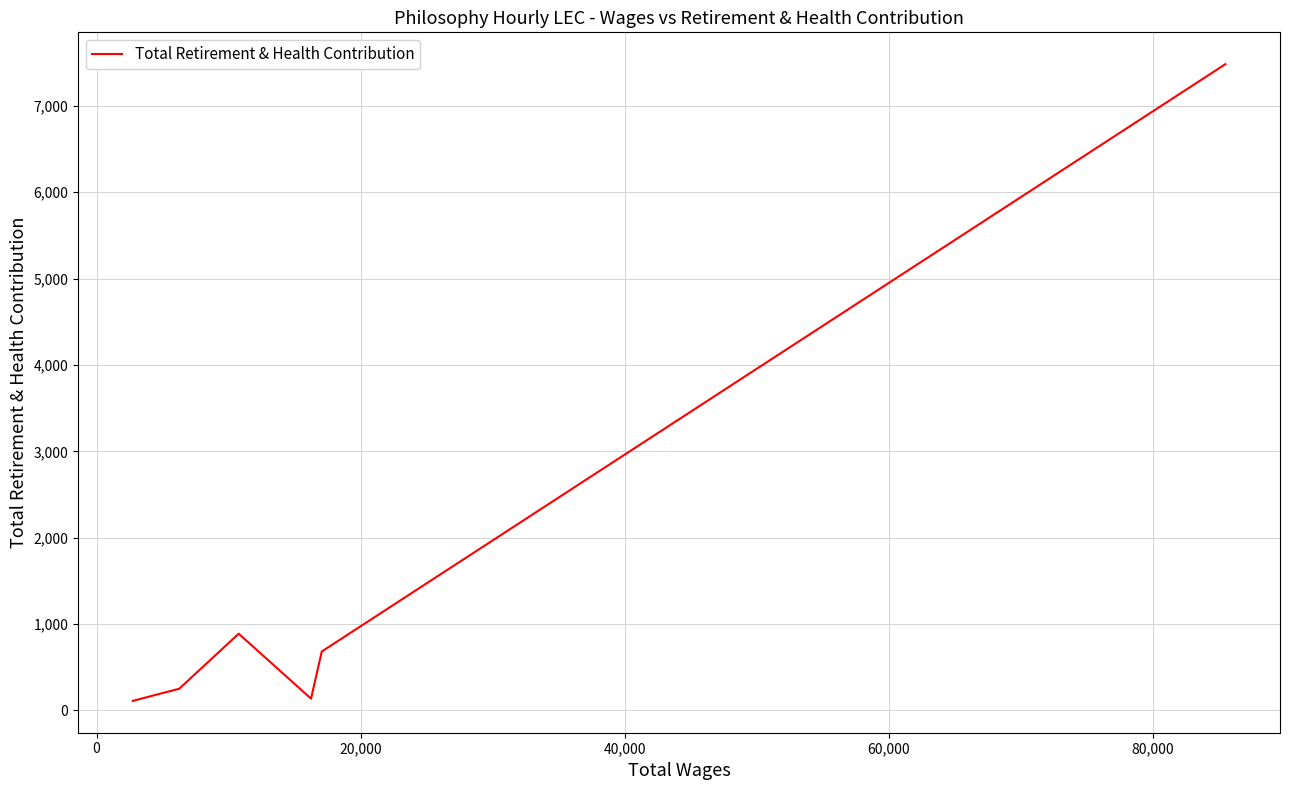

True or false: the data has more than 1 interior local peaks.

False